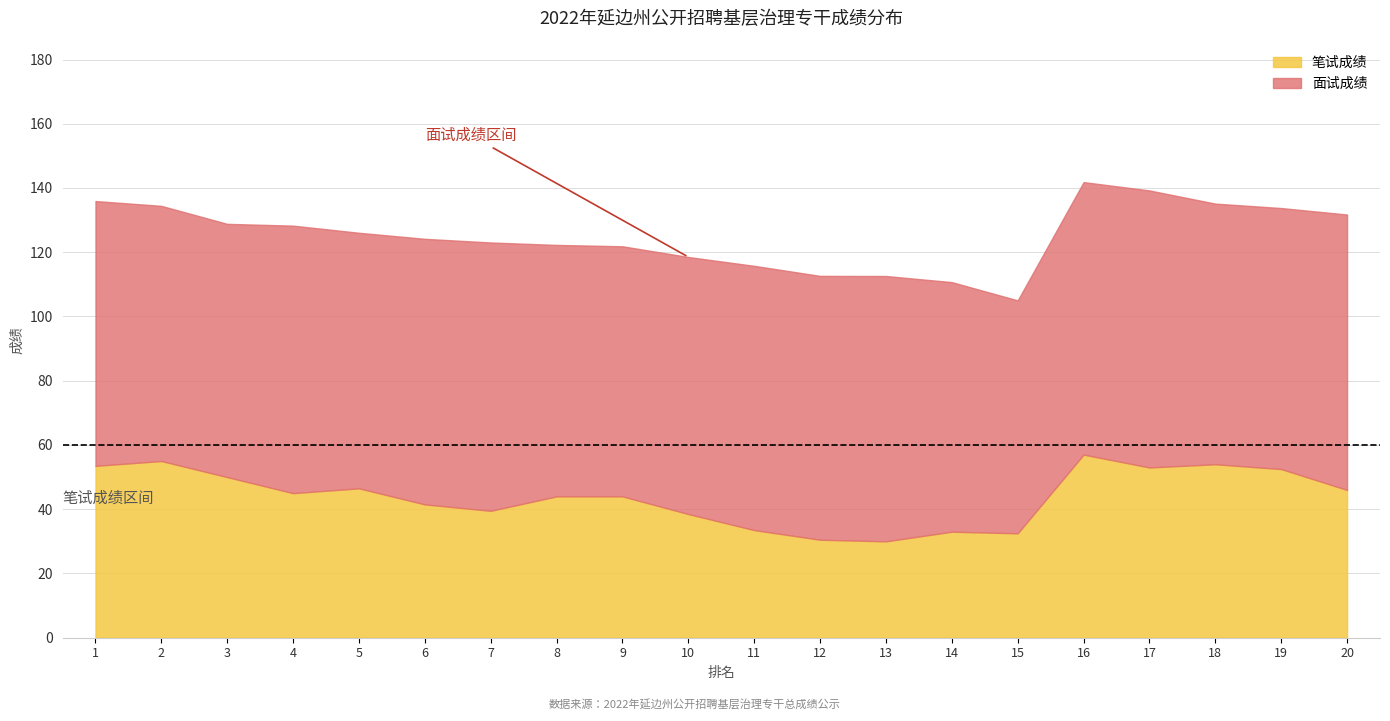

Which series has the widest spread of values?

笔试成绩